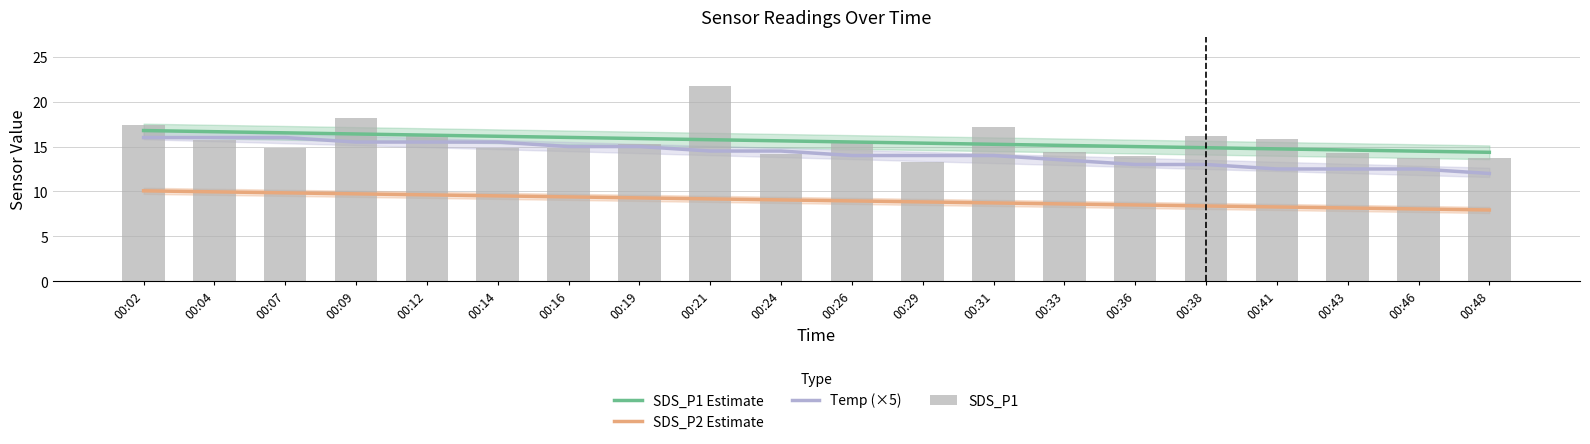

Reading right to left, transcribe all the data shown in this chart.

SDS_P1 Estimate: 00:48=14.4	00:46=14.5	00:43=14.6	00:41=14.7	00:38=14.9	00:36=15.0	00:33=15.1	00:31=15.3	00:29=15.4	00:26=15.5	00:24=15.6	00:21=15.8	00:19=15.9	00:16=16.0	00:14=16.1	00:12=16.3	00:09=16.4	00:07=16.5	00:04=16.7	00:02=16.8
SDS_P2 Estimate: 00:48=7.9	00:46=8.0	00:43=8.2	00:41=8.3	00:38=8.4	00:36=8.5	00:33=8.6	00:31=8.7	00:29=8.8	00:26=8.9	00:24=9.1	00:21=9.2	00:19=9.3	00:16=9.4	00:14=9.5	00:12=9.6	00:09=9.7	00:07=9.8	00:04=10.0	00:02=10.1
Temp (×5): 00:48=12.0	00:46=12.5	00:43=12.5	00:41=12.5	00:38=13.0	00:36=13.0	00:33=13.5	00:31=14.0	00:29=14.0	00:26=14.0	00:24=14.5	00:21=14.5	00:19=15.0	00:16=15.0	00:14=15.5	00:12=15.5	00:09=15.5	00:07=16.0	00:04=16.0	00:02=16.0
SDS_P1: 00:48=13.7	00:46=13.7	00:43=14.3	00:41=15.8	00:38=16.2	00:36=14.0	00:33=14.4	00:31=17.2	00:29=13.3	00:26=15.4	00:24=14.1	00:21=21.8	00:19=15.3	00:16=14.8	00:14=14.8	00:12=16.4	00:09=18.1	00:07=14.9	00:04=15.7	00:02=17.4